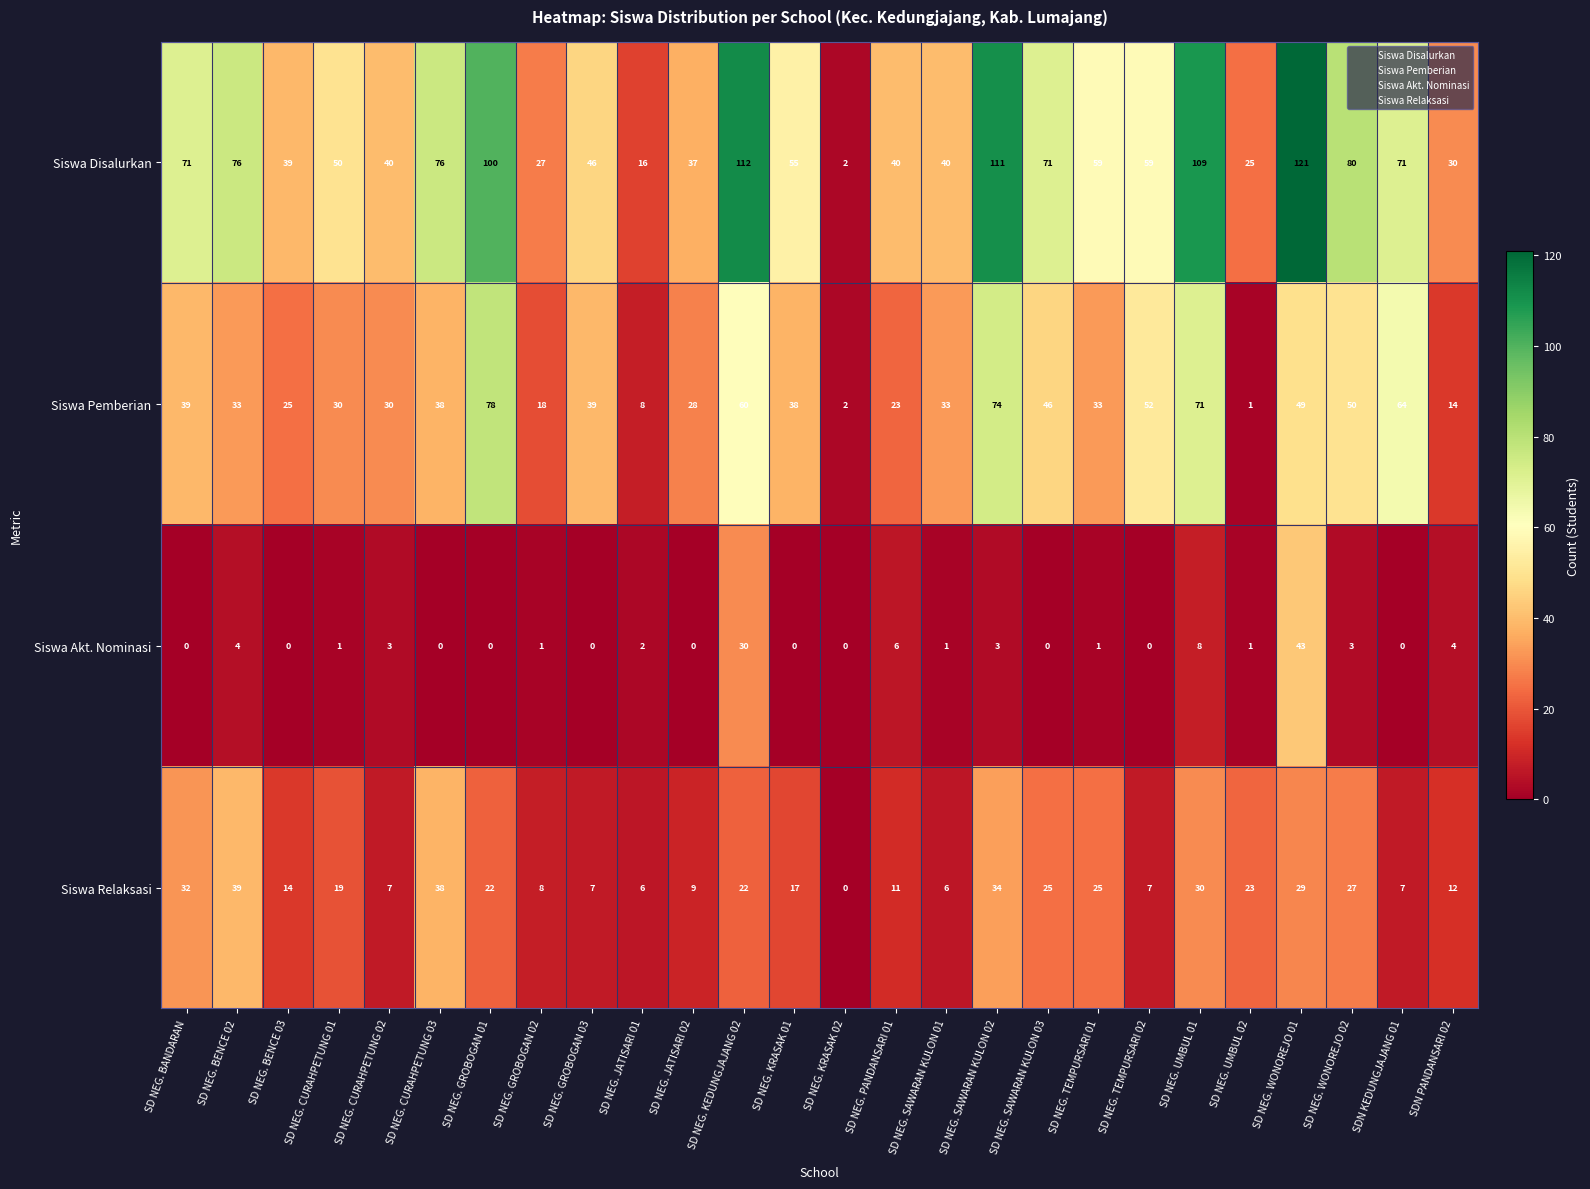

Is it true that Siswa Disalurkan equals 131 at SD NEG. CURAHPETUNG 03?

False